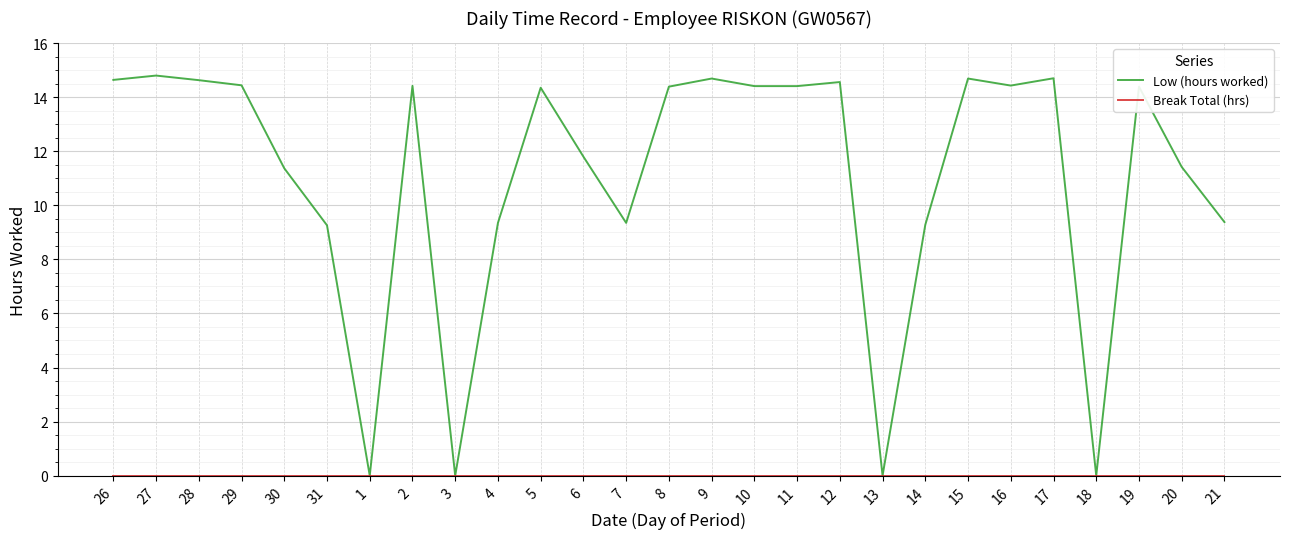

Is it true that Low (hours worked) equals 14.4 at 16?

True